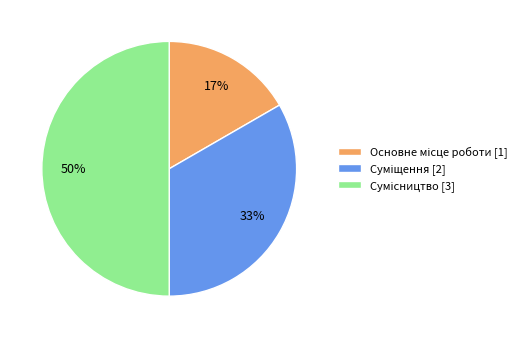

To the nearest percent, what is the difference between the largest and smallest slice percentages?

33%